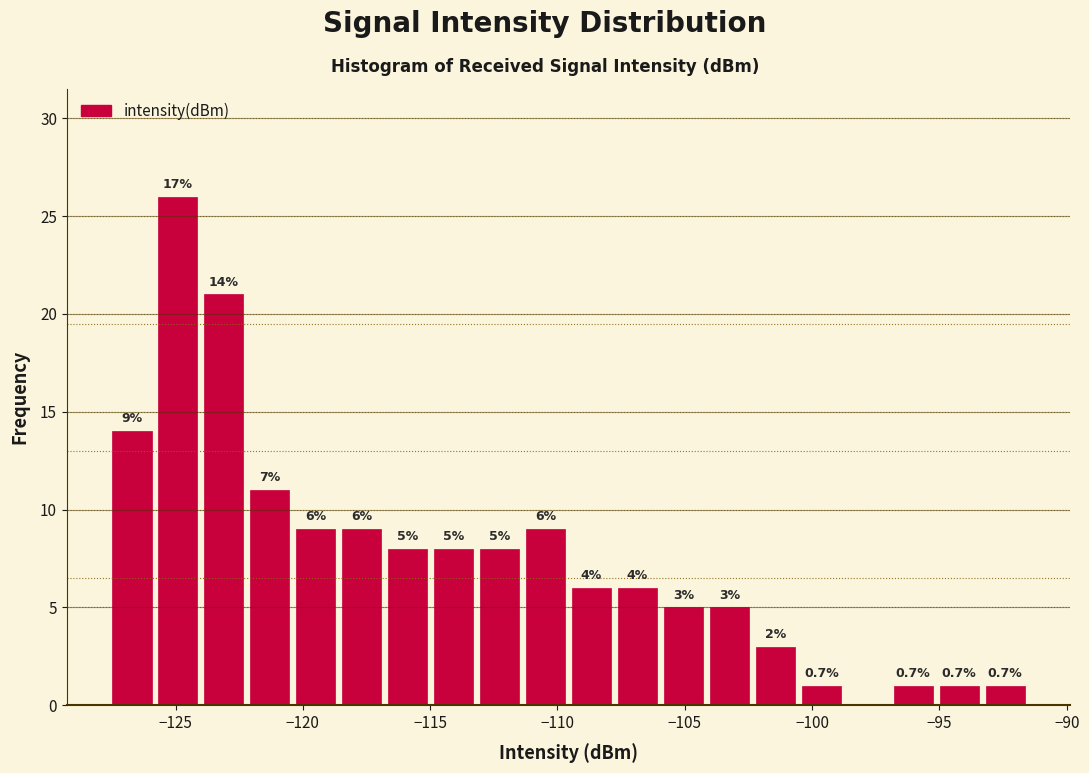

Read against the x-axis, roughly where is the centre of the tallest bar?

-125.0